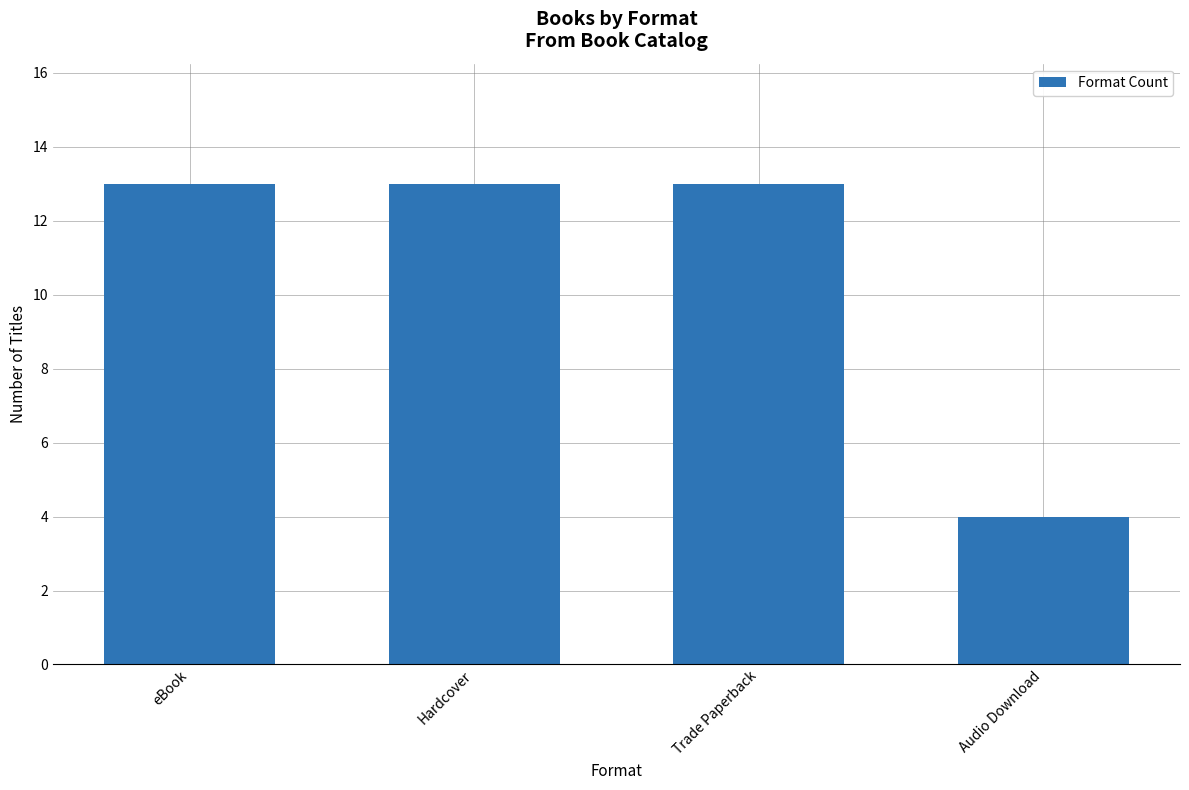

Reading left to right, what are all the values shown in this chart?

eBook=13	Hardcover=13	Trade Paperback=13	Audio Download=4